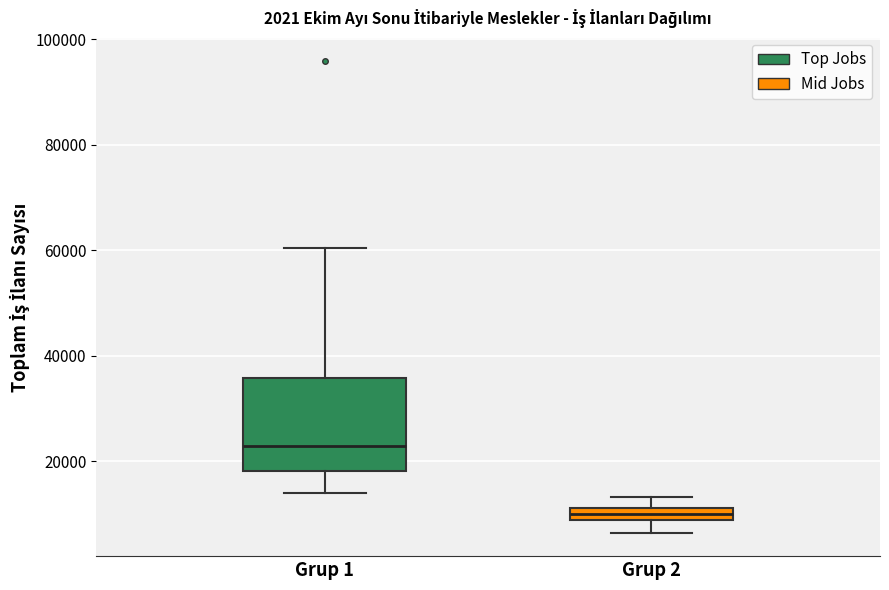

Which box has the highest median line?

Grup 1